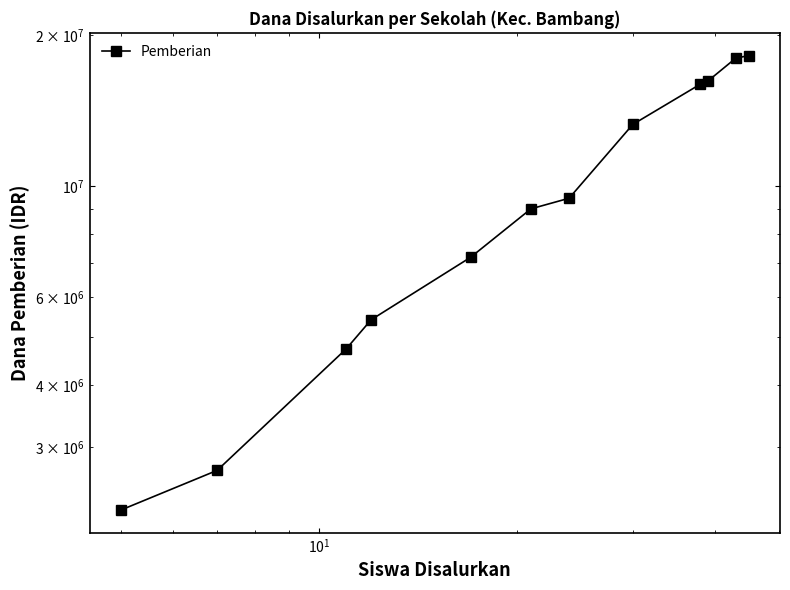

What is the difference between the second highest and minimum values?

15750000